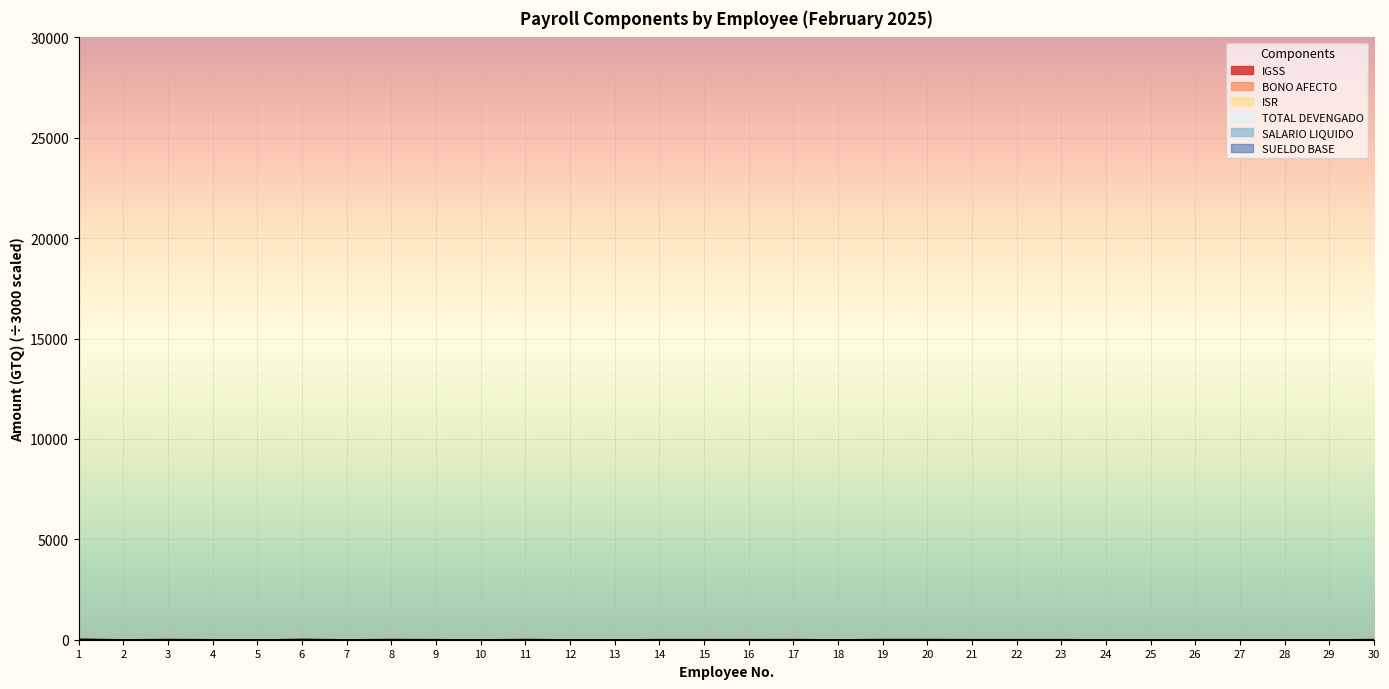

The SUELDO BASE series shows 0.3 at 8. True or false?

False